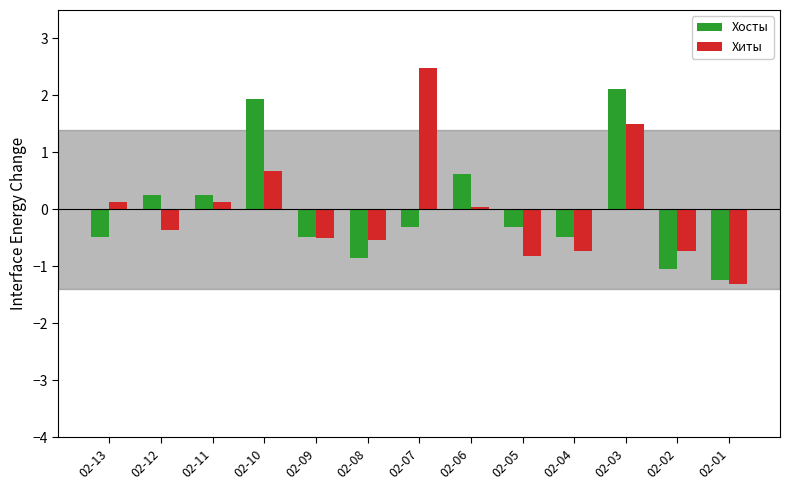

What is the difference between the highest and lowest values at 02-05?

0.5